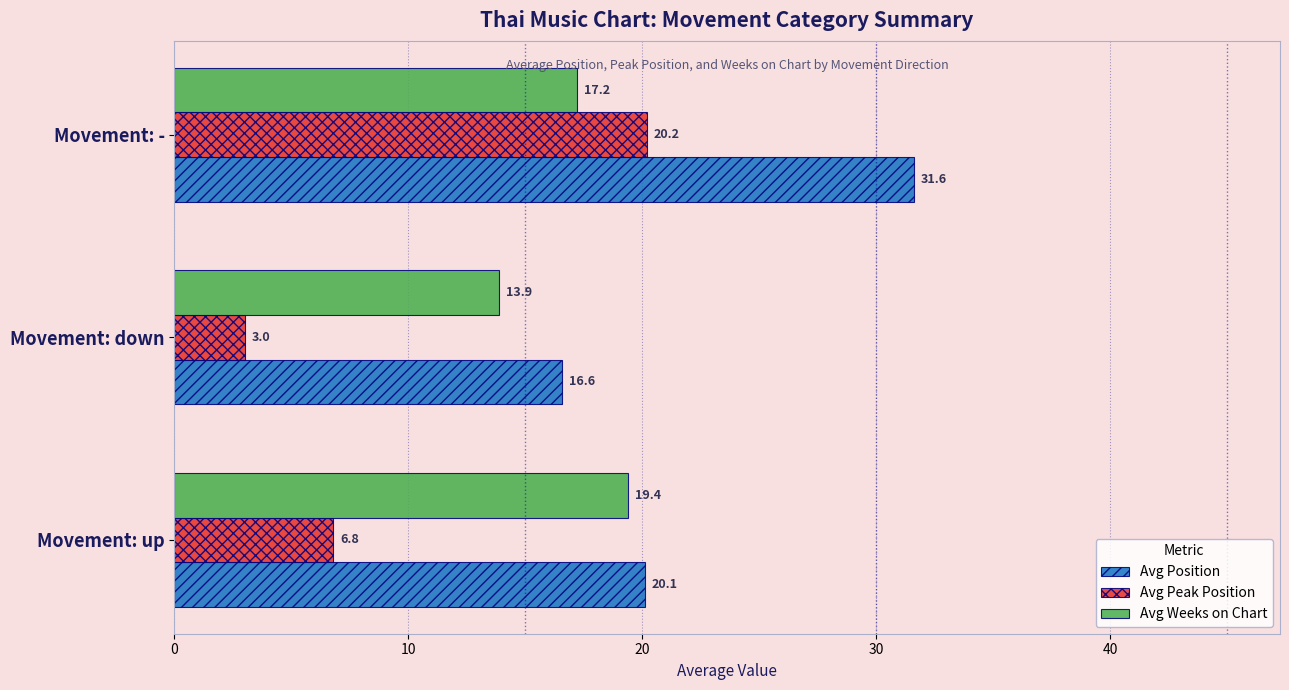

How many categories are shown in the chart?

3